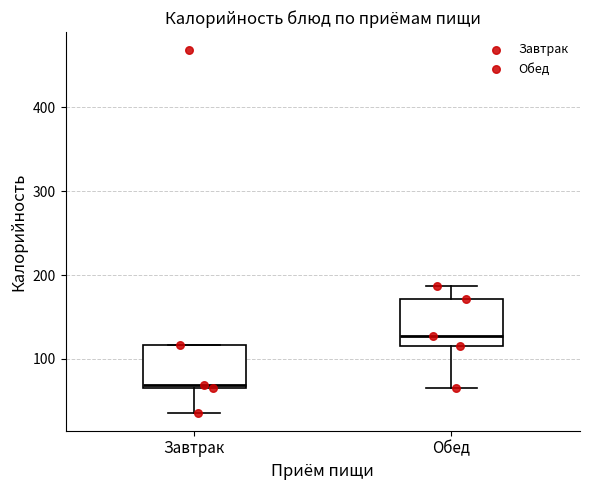

Reading left to right, transcribe this box plot: for each box, give where its median line is, the range the box spans, and where its two whiskers end, as read against the y-axis. The values are not printed on the chart, so give them approximately, as read against the axis.

Завтрак: median 70, box 60 to 120, whiskers 40 to 120
Обед: median 130, box 110 to 170, whiskers 60 to 190